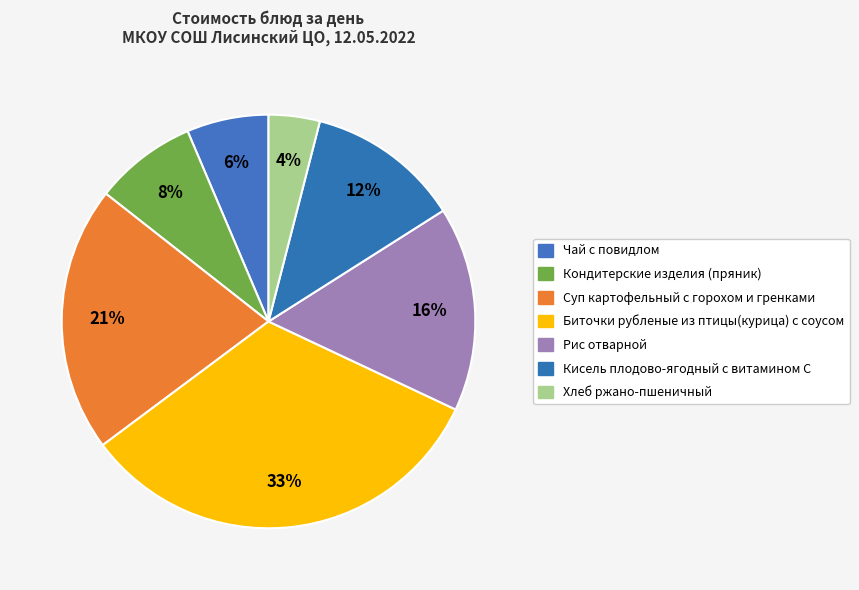

To the nearest percent, what is the combined percentage of Хлеб ржано-пшеничный and Чай с повидлом?

10%